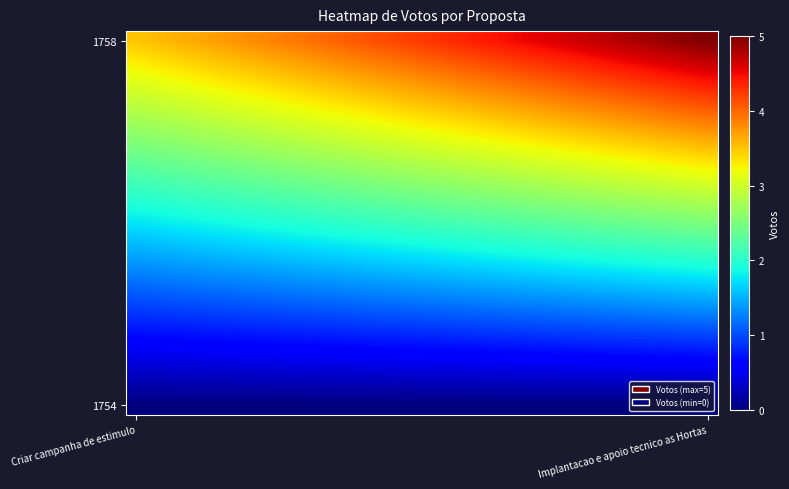

Which series has the widest spread of values?

1758